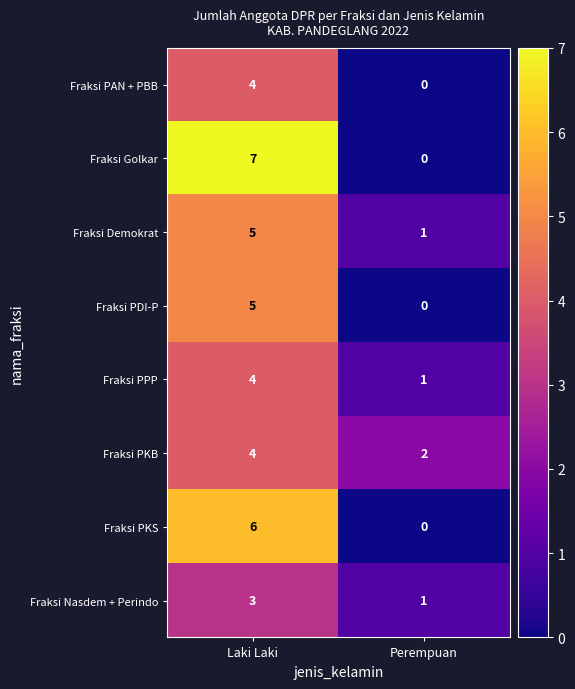

What is the difference between the maximum and minimum values in the Fraksi Demokrat series?

4